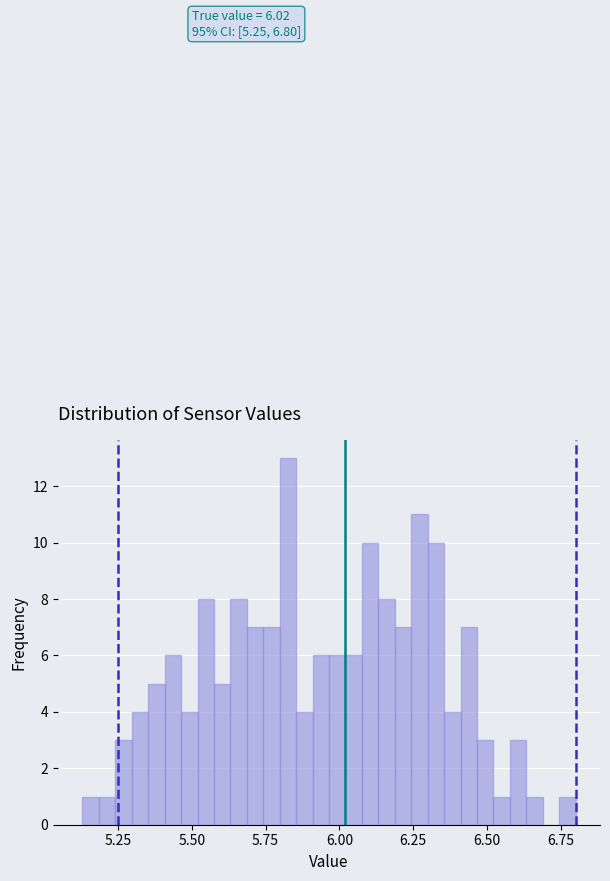

Around what value on the x-axis is the tallest bar? Give the approximate position of its centre, as read against the axis.

5.85